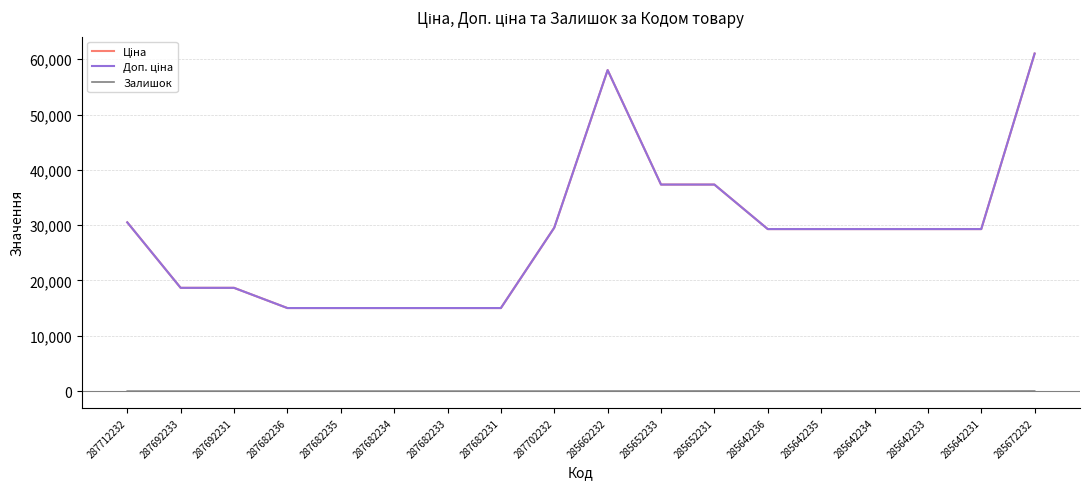

Is this an area chart (filled region under the line)?

No